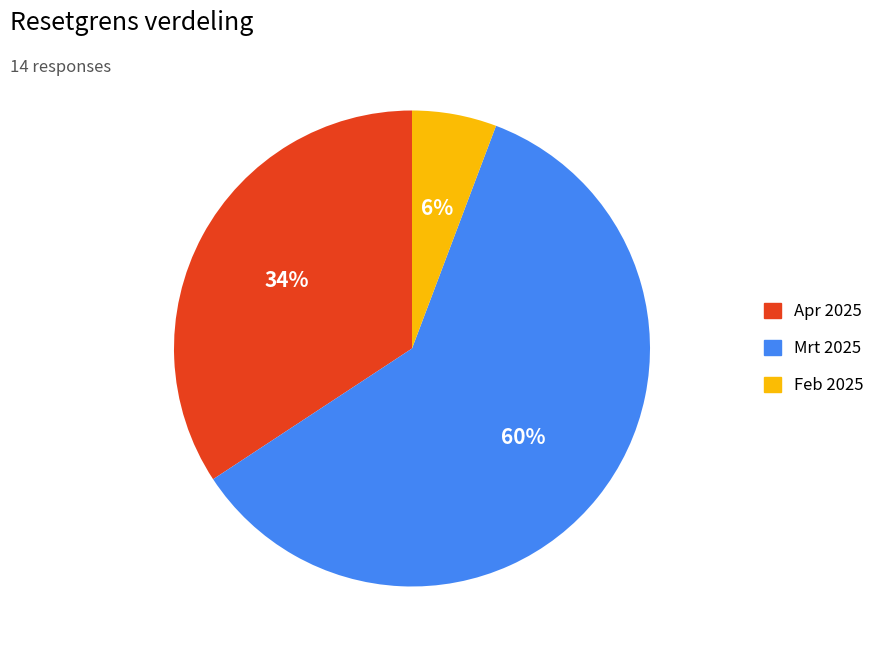

Is there a majority slice in this chart?

Yes